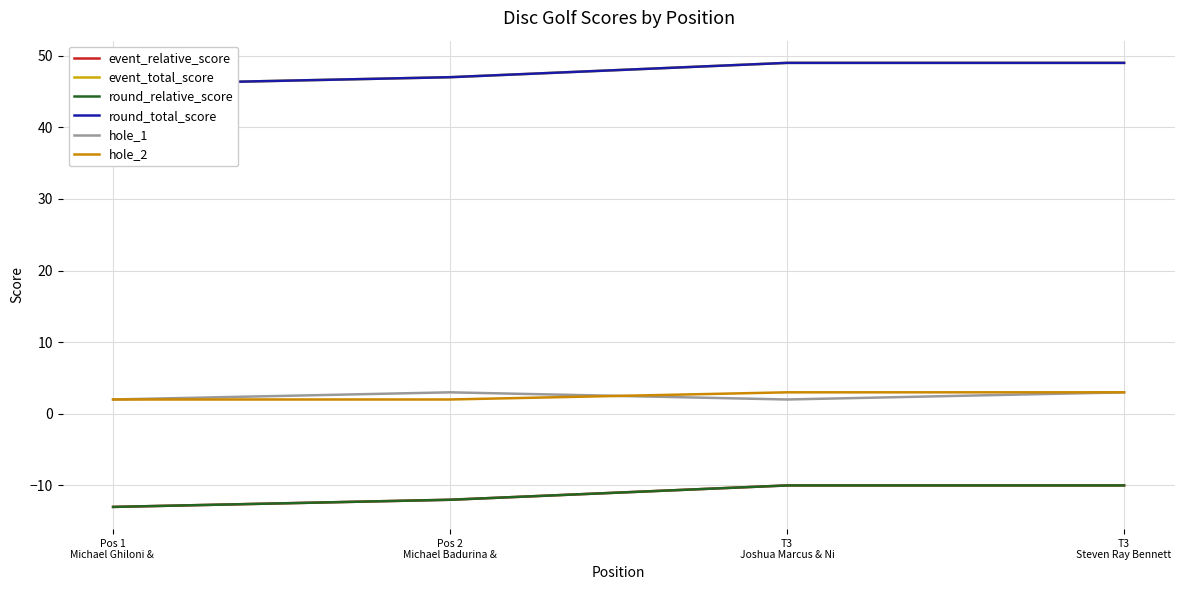

Which has a higher value, T3
Joshua Marcus & Ni or Pos 2
Michael Badurina &?

T3
Joshua Marcus & Ni